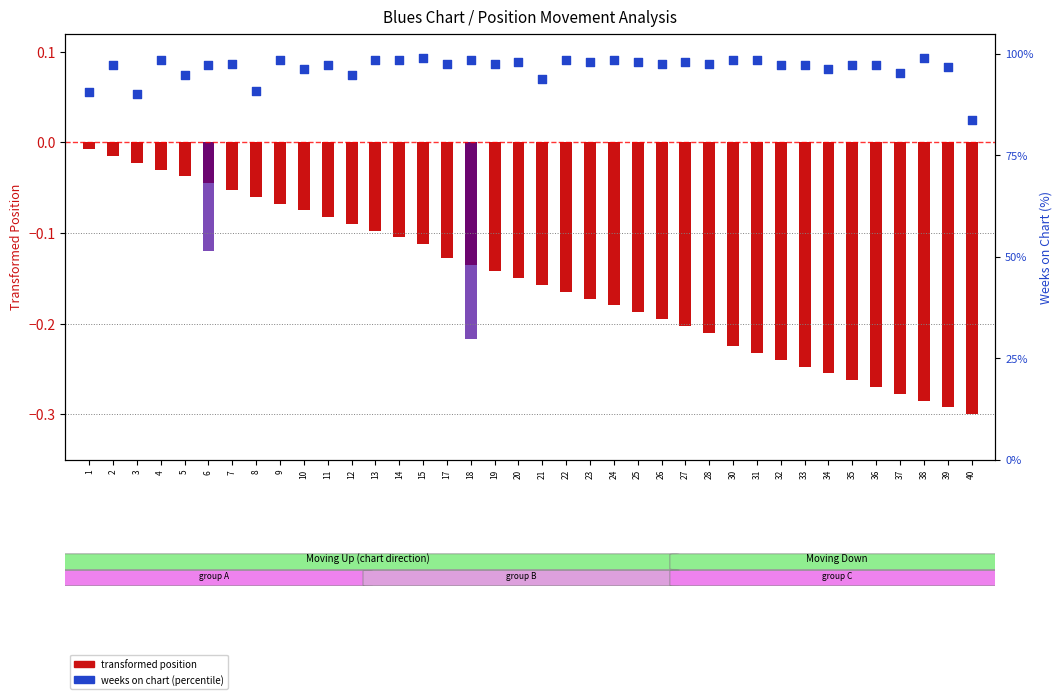

What is the total value across all series at 19?

97.5